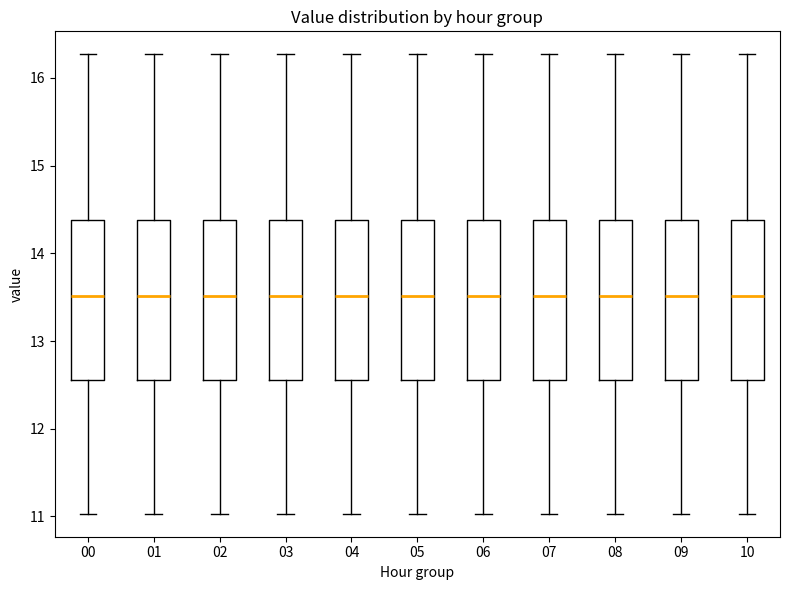

Reading left to right, transcribe this box plot: for each box, give where its median line is, the range the box spans, and where its two whiskers end, as read against the y-axis. The values are not printed on the chart, so give them approximately, as read against the axis.

00: median 13.5, box 12.6 to 14.4, whiskers 11.0 to 16.3
01: median 13.5, box 12.6 to 14.4, whiskers 11.0 to 16.3
02: median 13.5, box 12.6 to 14.4, whiskers 11.0 to 16.3
03: median 13.5, box 12.6 to 14.4, whiskers 11.0 to 16.3
04: median 13.5, box 12.6 to 14.4, whiskers 11.0 to 16.3
05: median 13.5, box 12.6 to 14.4, whiskers 11.0 to 16.3
06: median 13.5, box 12.6 to 14.4, whiskers 11.0 to 16.3
07: median 13.5, box 12.6 to 14.4, whiskers 11.0 to 16.3
08: median 13.5, box 12.6 to 14.4, whiskers 11.0 to 16.3
09: median 13.5, box 12.6 to 14.4, whiskers 11.0 to 16.3
10: median 13.5, box 12.6 to 14.4, whiskers 11.0 to 16.3